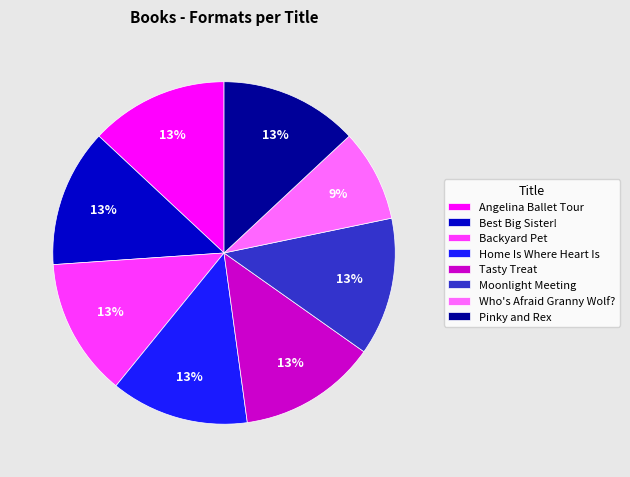

To the nearest percent, what is the difference between the largest and smallest slice percentages?

4%